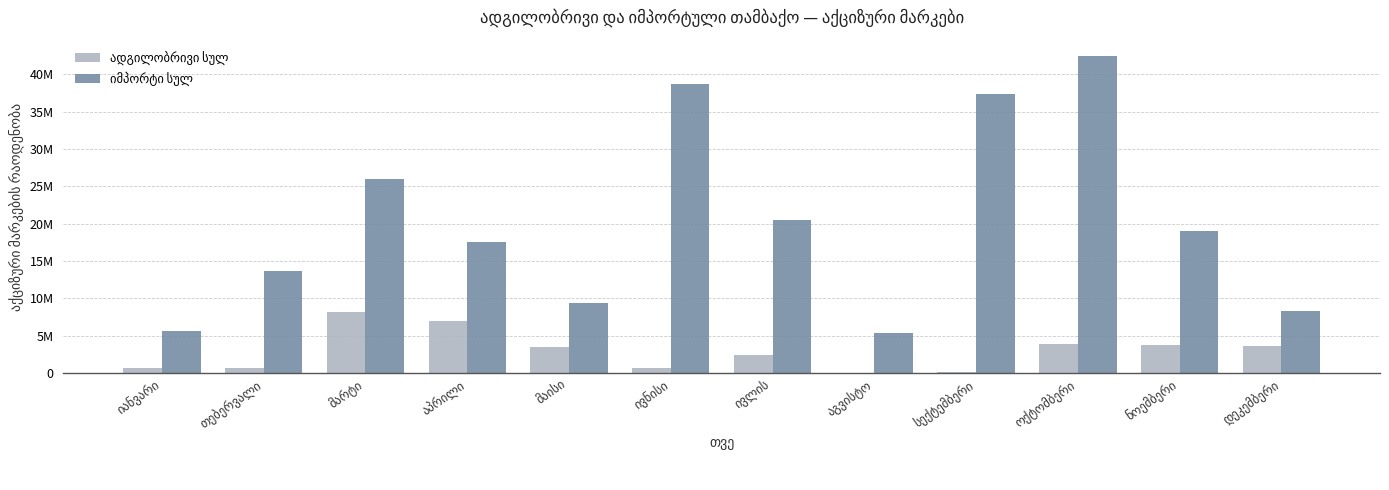

What is the maximum value shown in the chart?

42490200